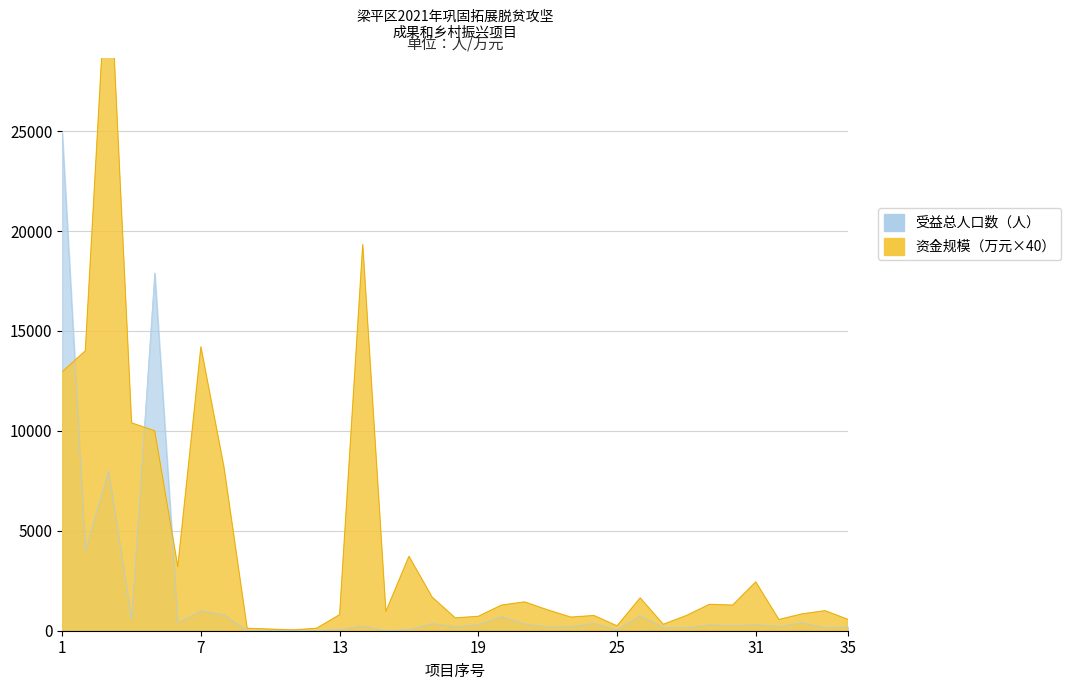

True or false: 小计（万元） has a value of 14200 at 7.

True